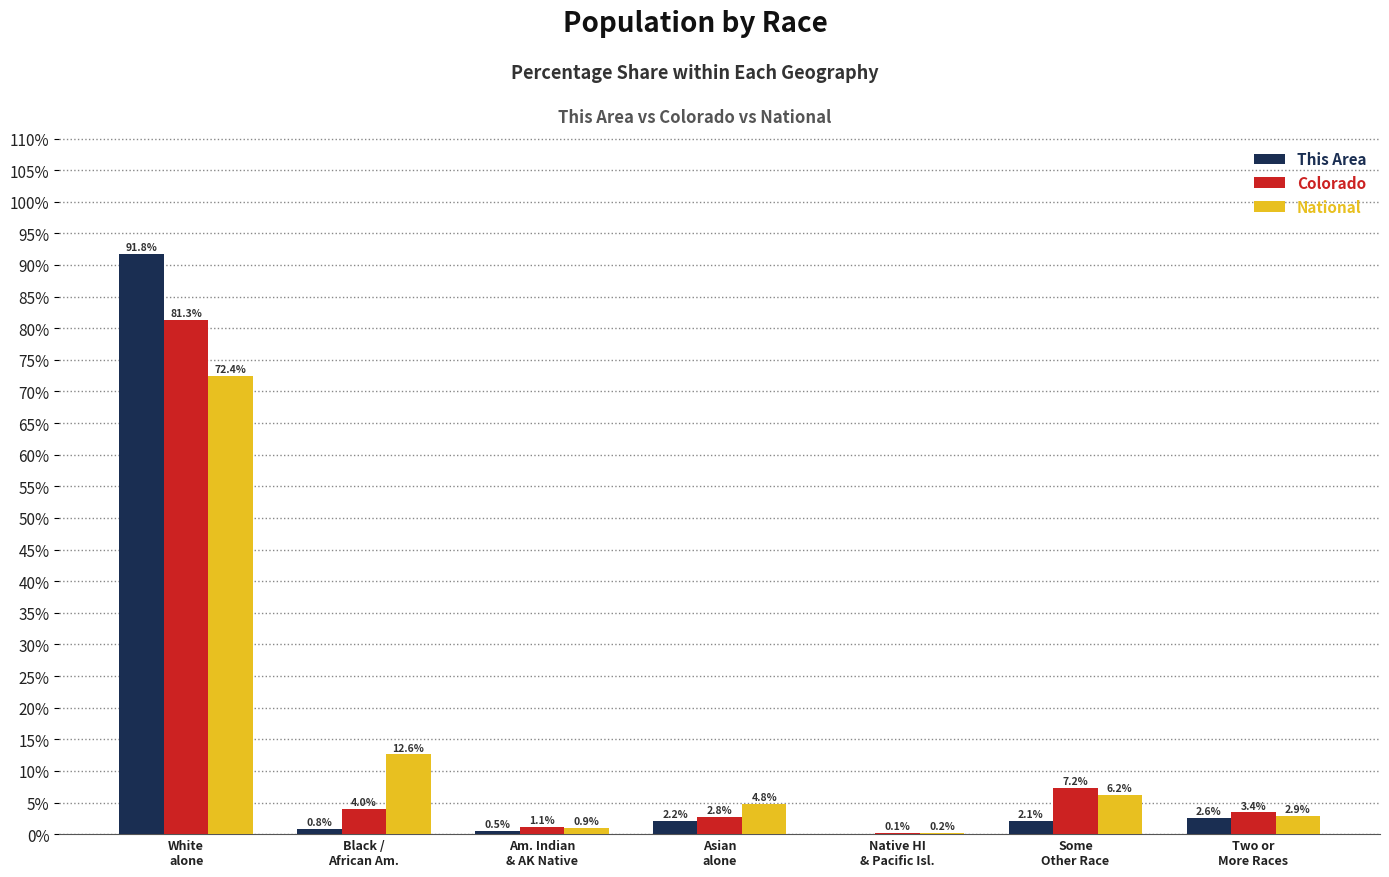

At which category is the sum across all series the highest?

White
alone